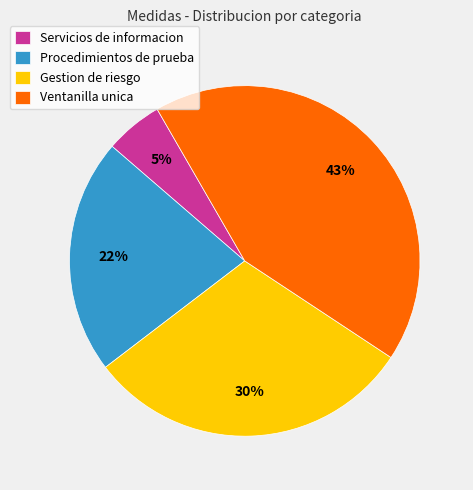

Which has a higher value, Servicios de informacion or Ventanilla unica?

Ventanilla unica